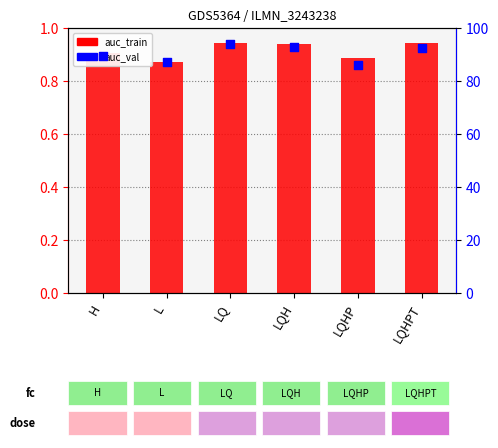

At which category is the sum across all series the highest?

LQ